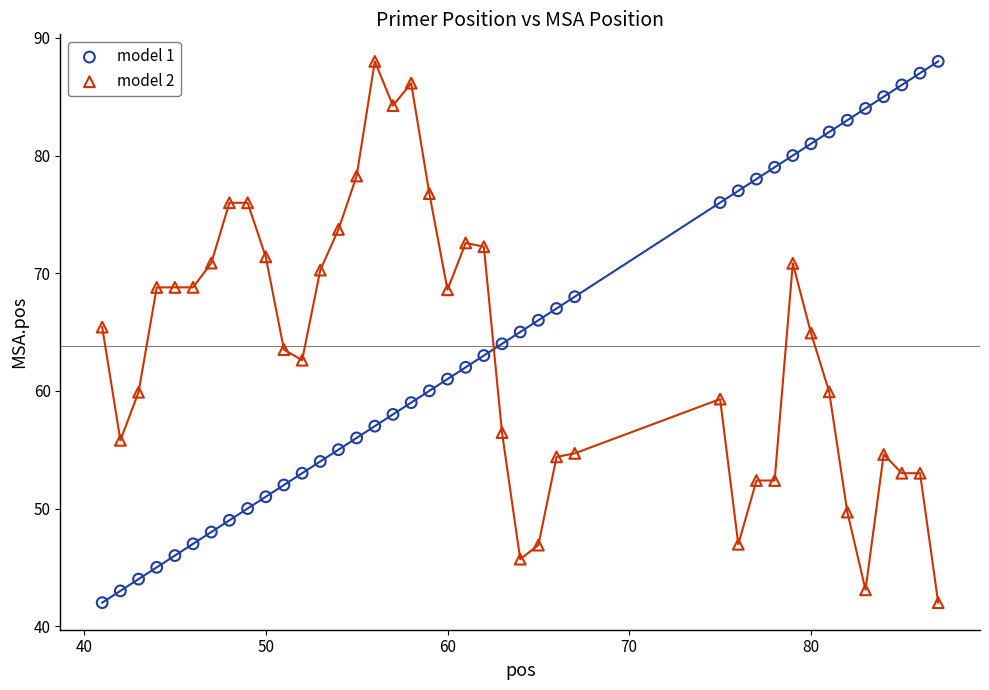

What is the X range (max minus min) for the scatter plot?

46.0